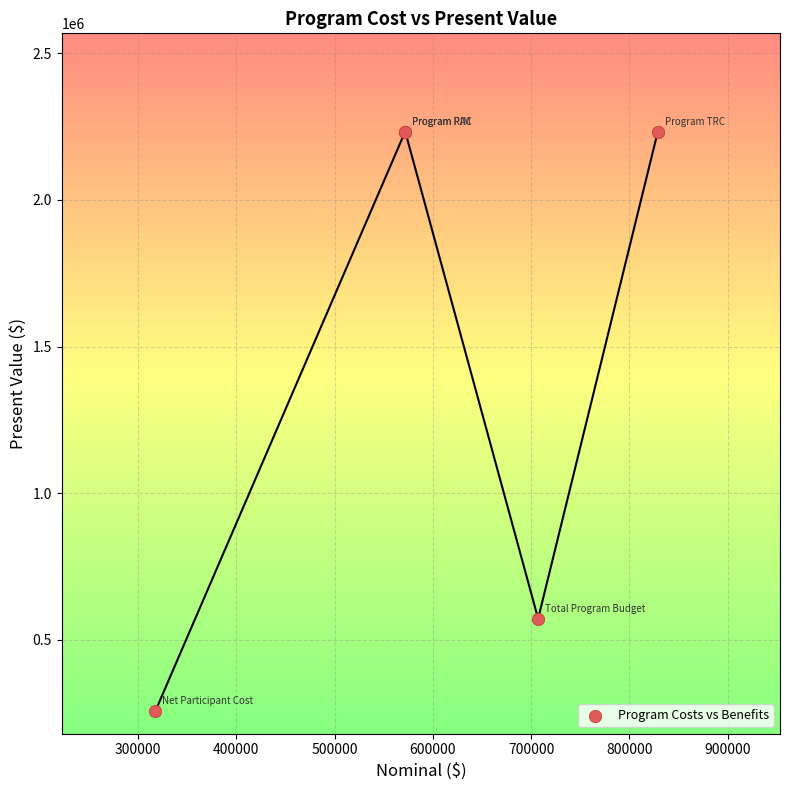

What Y value in the scatter plot is closest to 1245130?

571774.0